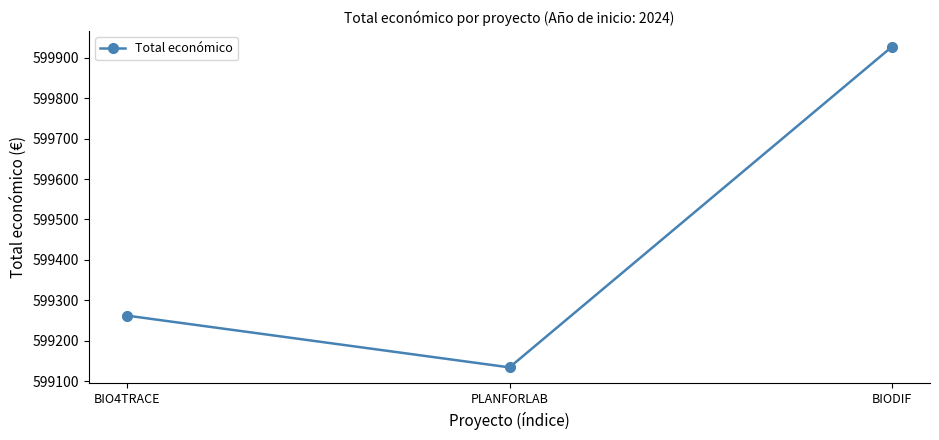

Rank the categories by value from highest to lowest.

BIODIF, BIO4TRACE, PLANFORLAB